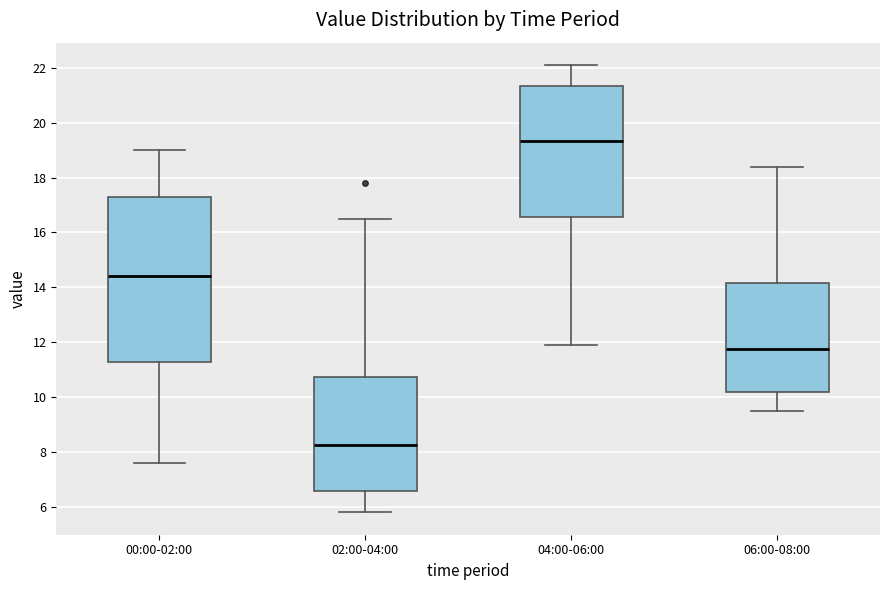

Reading left to right, read every box against the y-axis: the position of its median line, the range the box covers, and the ends of its whiskers. The values are not printed on the chart, so give them approximately, as read against the axis.

00:00-02:00: median 14.4, box 11.2 to 17.4, whiskers 7.6 to 19.0
02:00-04:00: median 8.2, box 6.6 to 10.8, whiskers 5.8 to 16.6
04:00-06:00: median 19.4, box 16.6 to 21.4, whiskers 12.0 to 22.2
06:00-08:00: median 11.8, box 10.2 to 14.2, whiskers 9.6 to 18.4